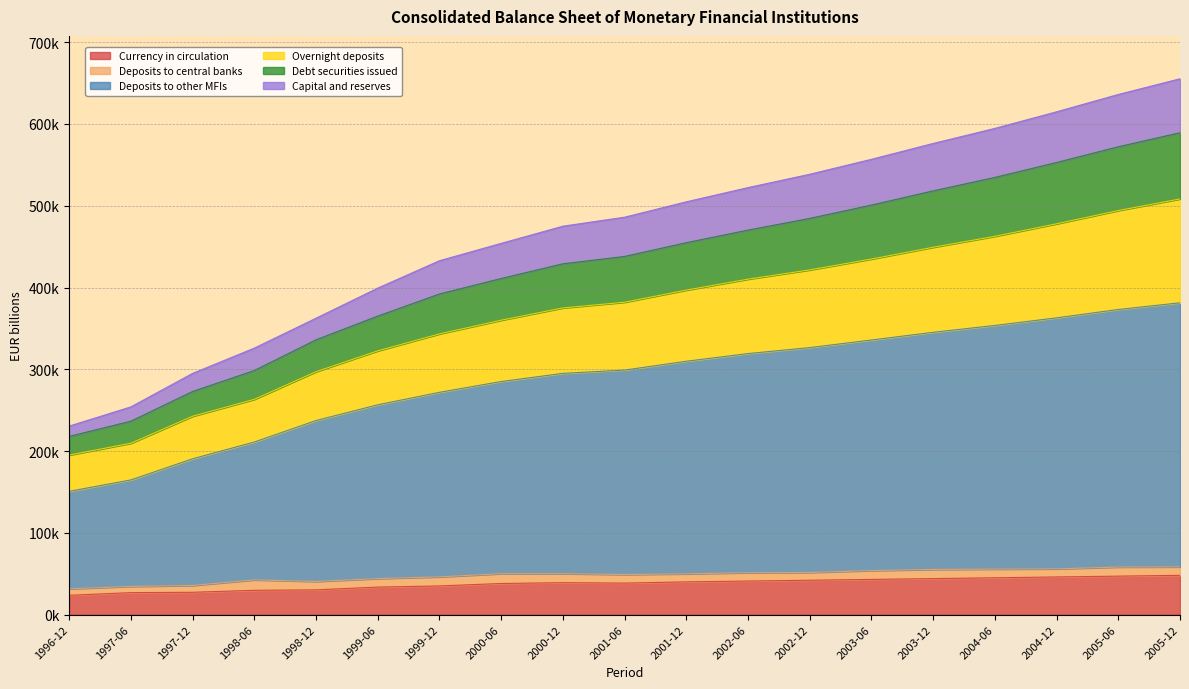

True or false: Capital and reserves and Deposits to other MFIs intersect in this chart.

False